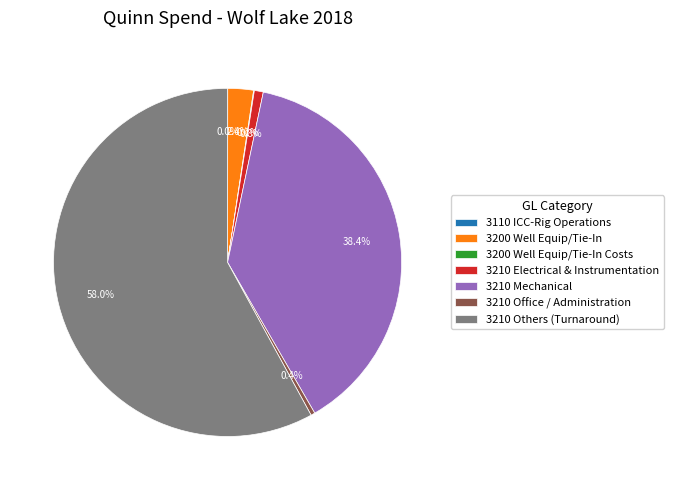

What portion of the pie excludes 3210 Mechanical?

61.6%